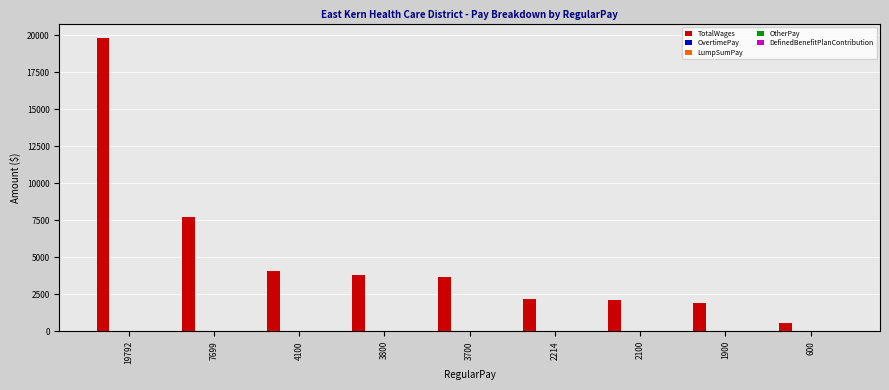

Reading right to left, list all the values displayed in this chart.

600	1900	2100	2214	3700	3800	4100	7699	19792